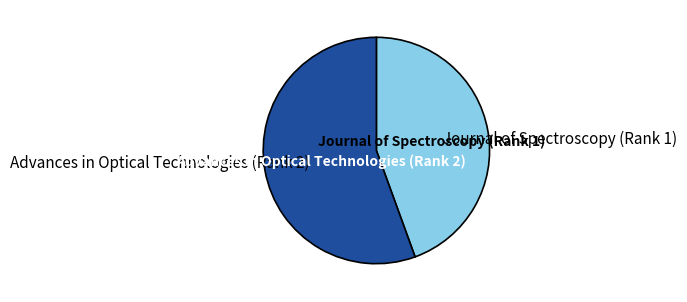

The Advances in Optical Technologies (Rank 2) slice represents 49% of the pie. True or false?

False